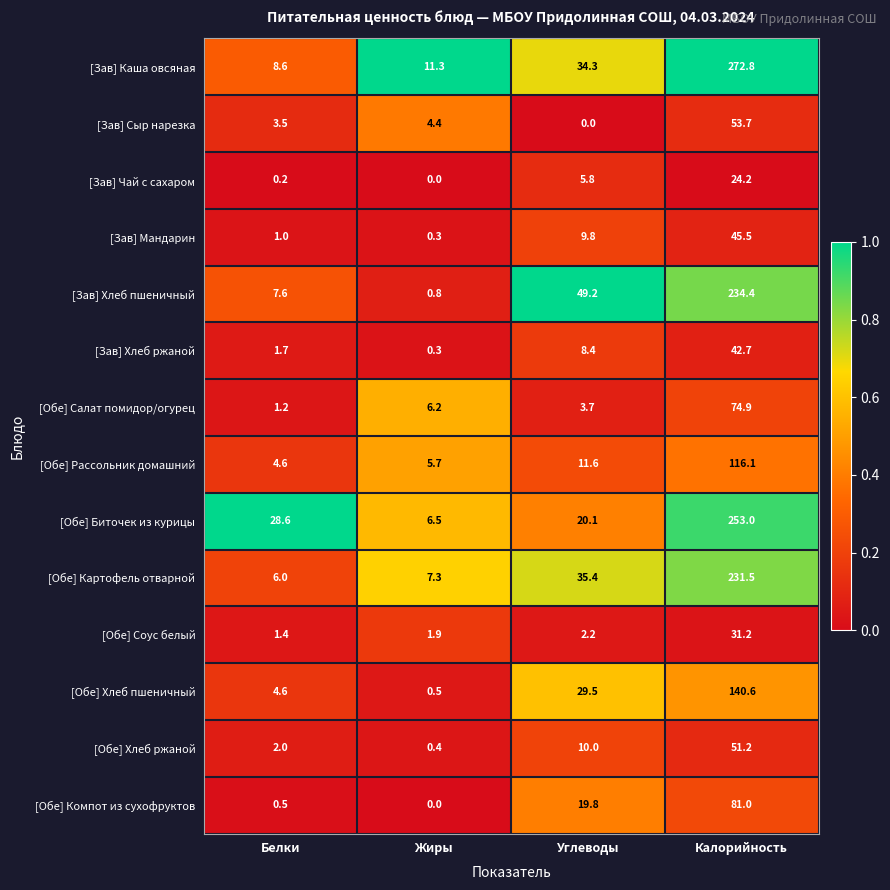

What is the sum of the [Обе] Соус белый values at Калорийность and Углеводы?

33.4